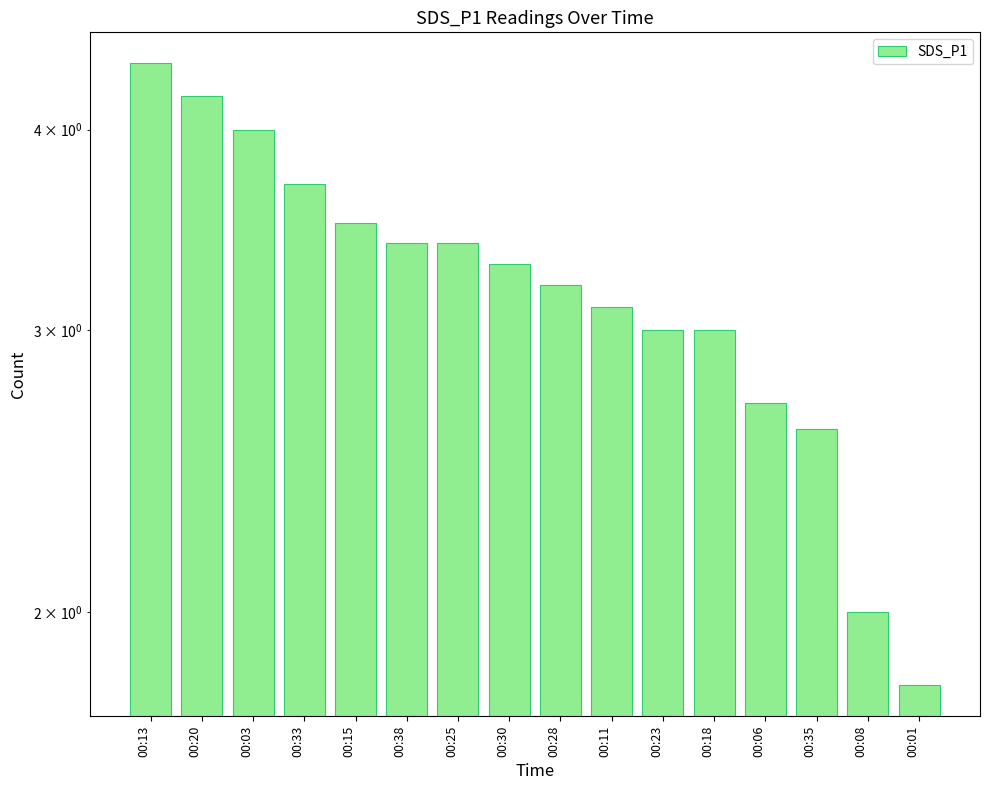

What is the sum of the values at 00:01 and 00:11?

4.9